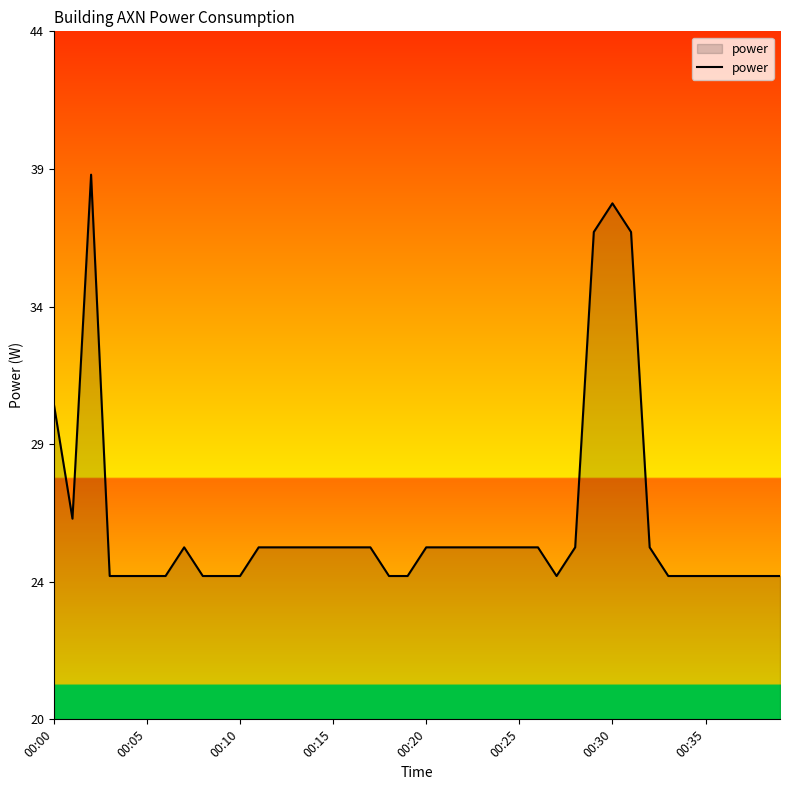

True or false: there are more than 0 points higher than both neighbors.

True